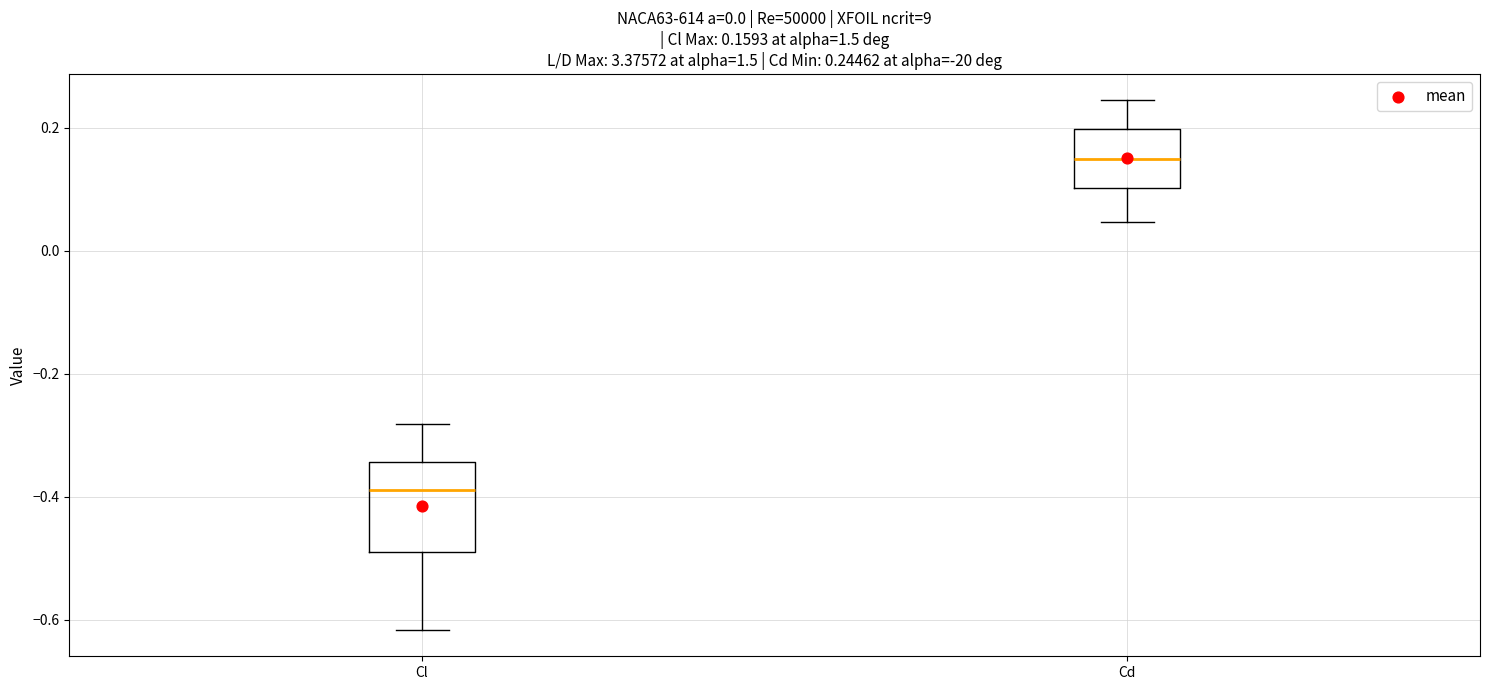

Which box is the tallest, from its lower edge to its upper edge?

Cl